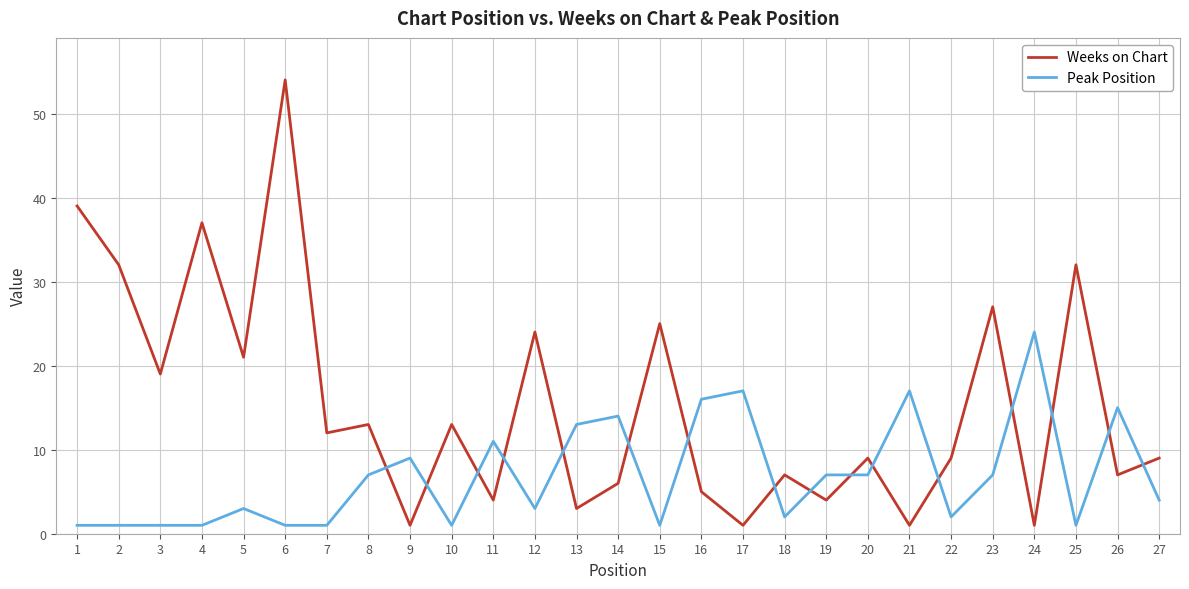

How many lines are shown in the chart?

2